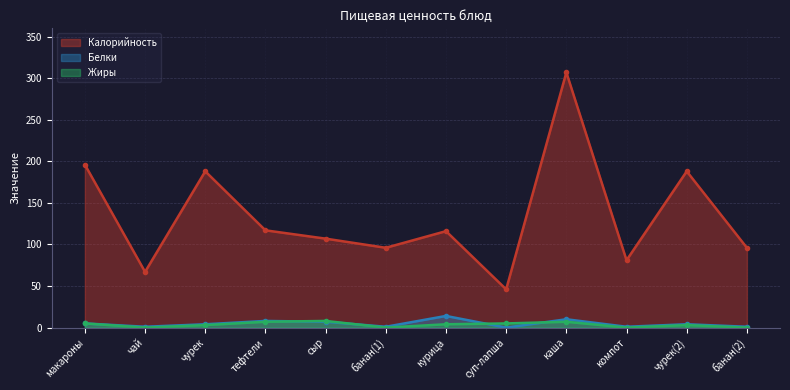

What is the difference between the Жиры values at чай and суп-лапша?

5